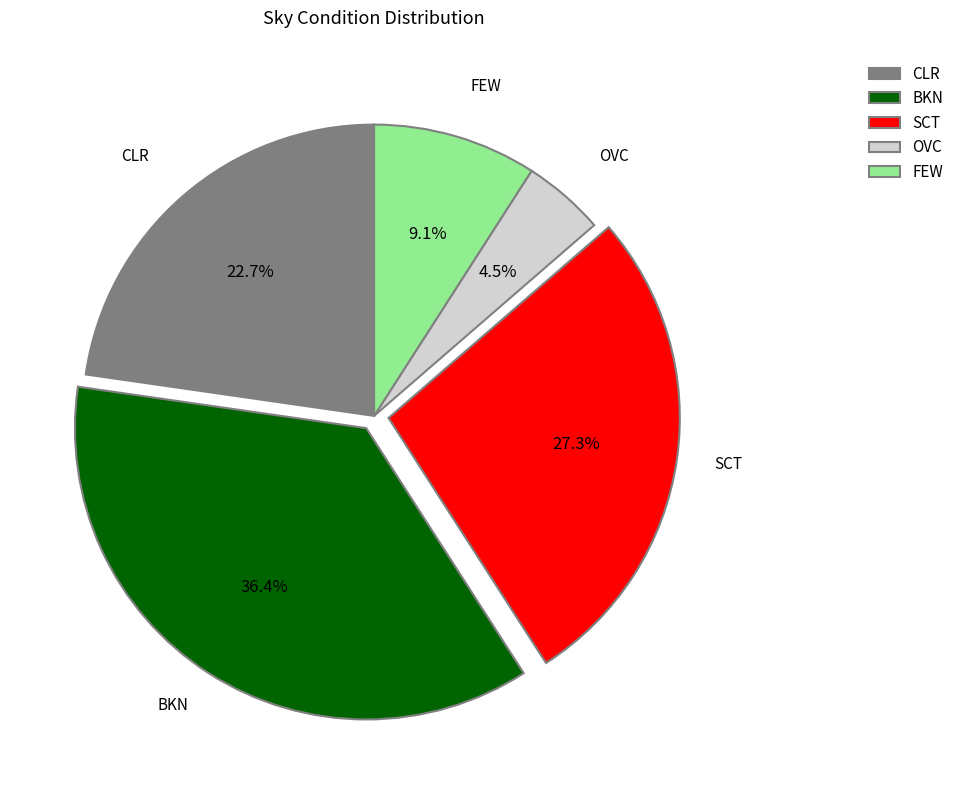

How many segments does this pie chart have?

5